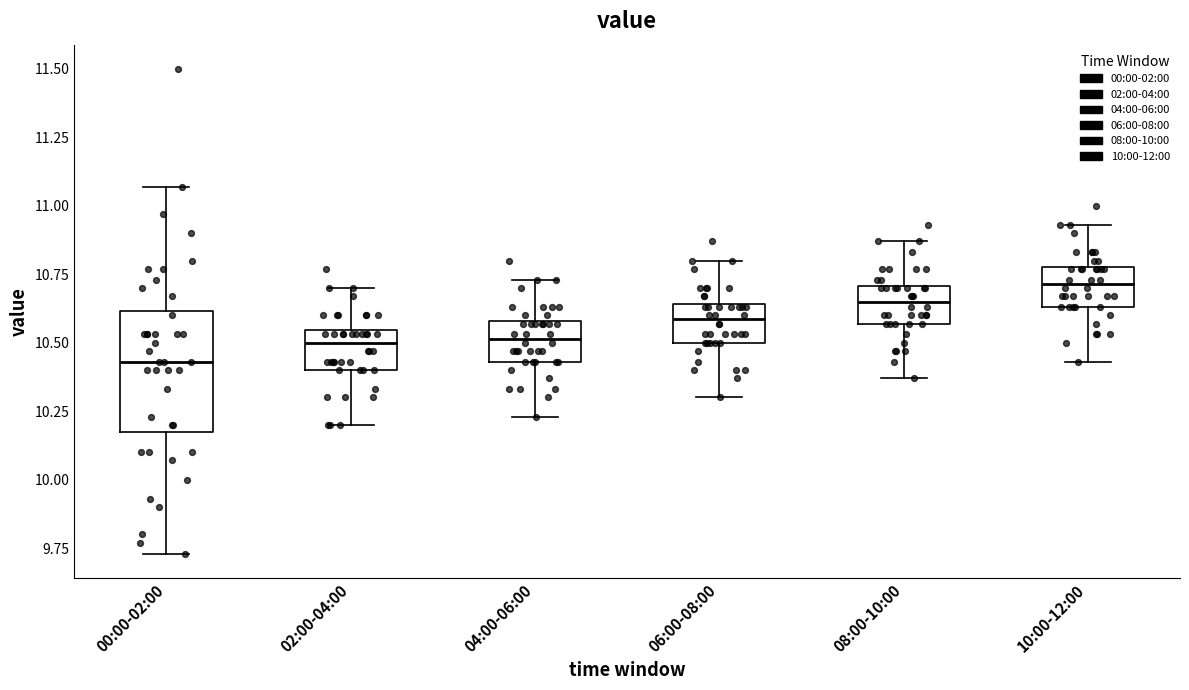

Which box has the lowest median line?

00:00-02:00